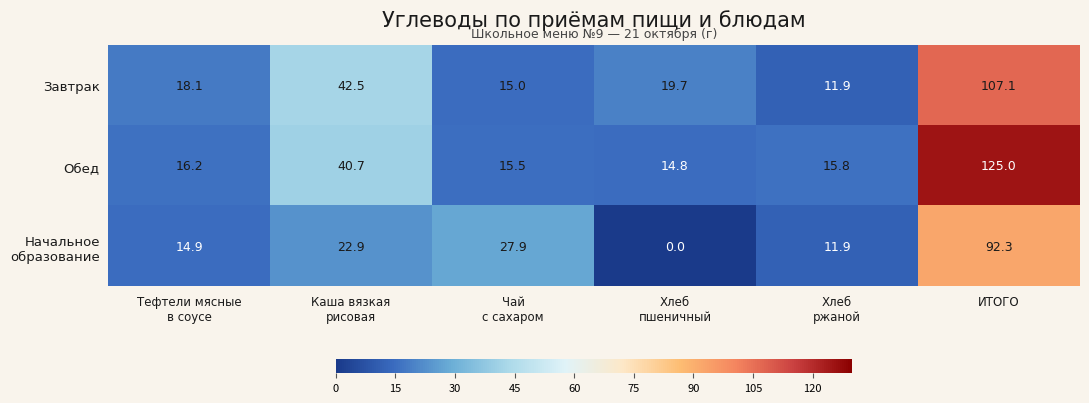

What is the difference between the maximum and minimum values in the Завтрак series?

95.2